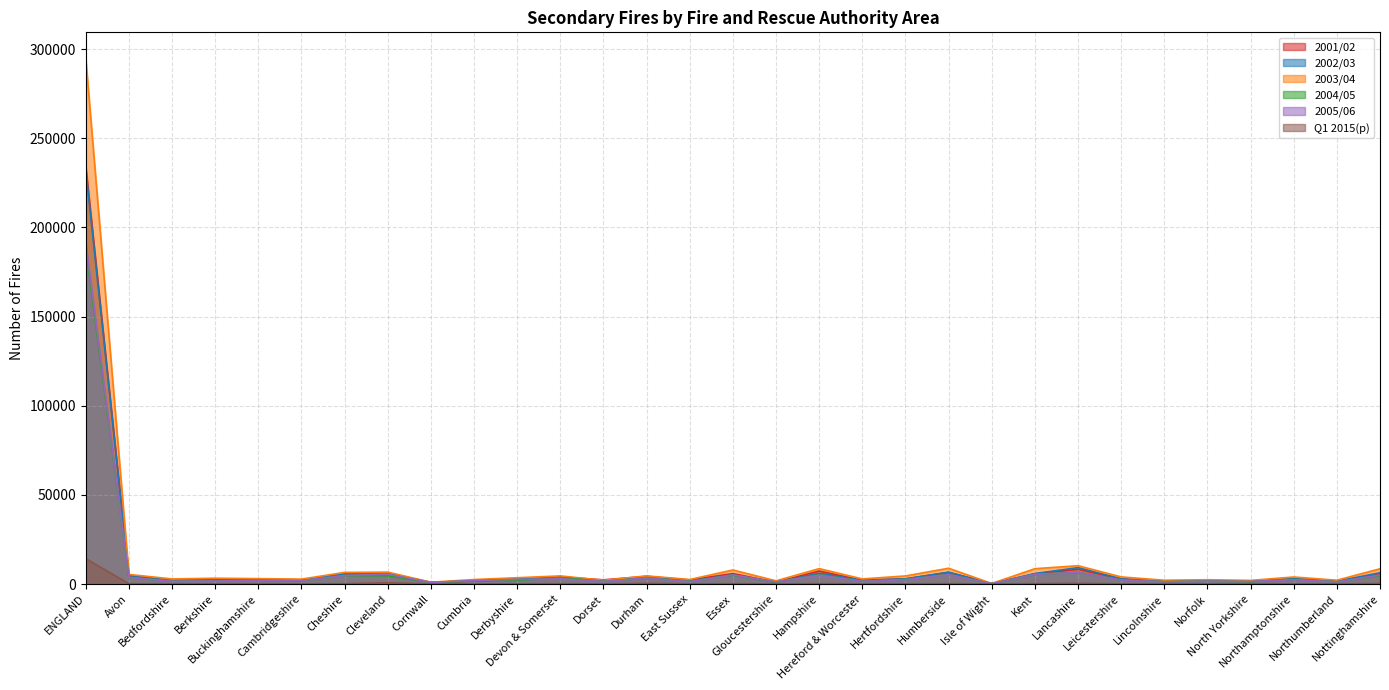

The value of 2003/04 at Derbyshire is 908. True or false?

False